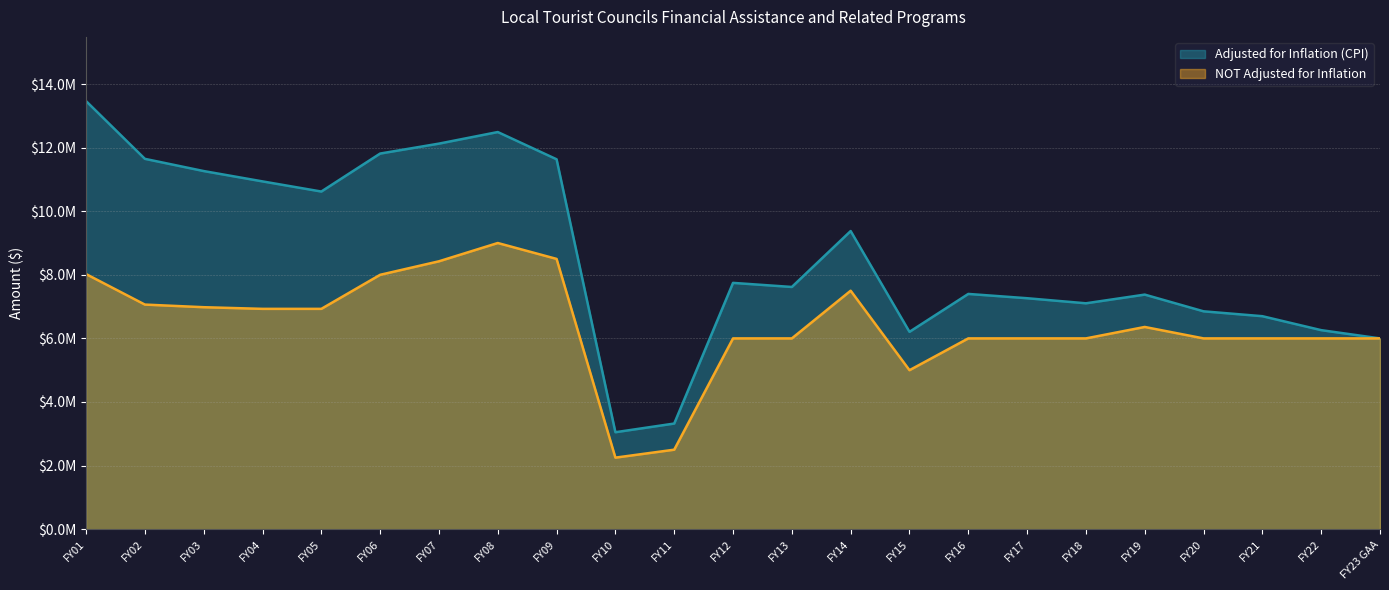

Reading left to right, list all the values displayed in this chart.

Adjusted for Inflation (CPI): FY01=13463130	FY02=11647238	FY03=11263028	FY04=10937866	FY05=10618819	FY06=11813503	FY07=12125954	FY08=12490189	FY09=11633366	FY10=3049406	FY11=3322323	FY12=7746085	FY13=7617696	FY14=9376230	FY15=6206412	FY16=7398537	FY17=7263407	FY18=7104155	FY19=7377279	FY20=6851579	FY21=6698256	FY22=6259573	FY23 GAA=6000000
NOT Adjusted for Inflation: FY01=8022968	FY02=7063744	FY03=6981211	FY04=6929211	FY05=6929211	FY06=8000000	FY07=8425000	FY08=9000000	FY09=8500000	FY10=2250000	FY11=2500000	FY12=6000000	FY13=6000000	FY14=7500000	FY15=5000000	FY16=6000000	FY17=6000000	FY18=6000000	FY19=6359845	FY20=6000000	FY21=6000000	FY22=6000000	FY23 GAA=6000000